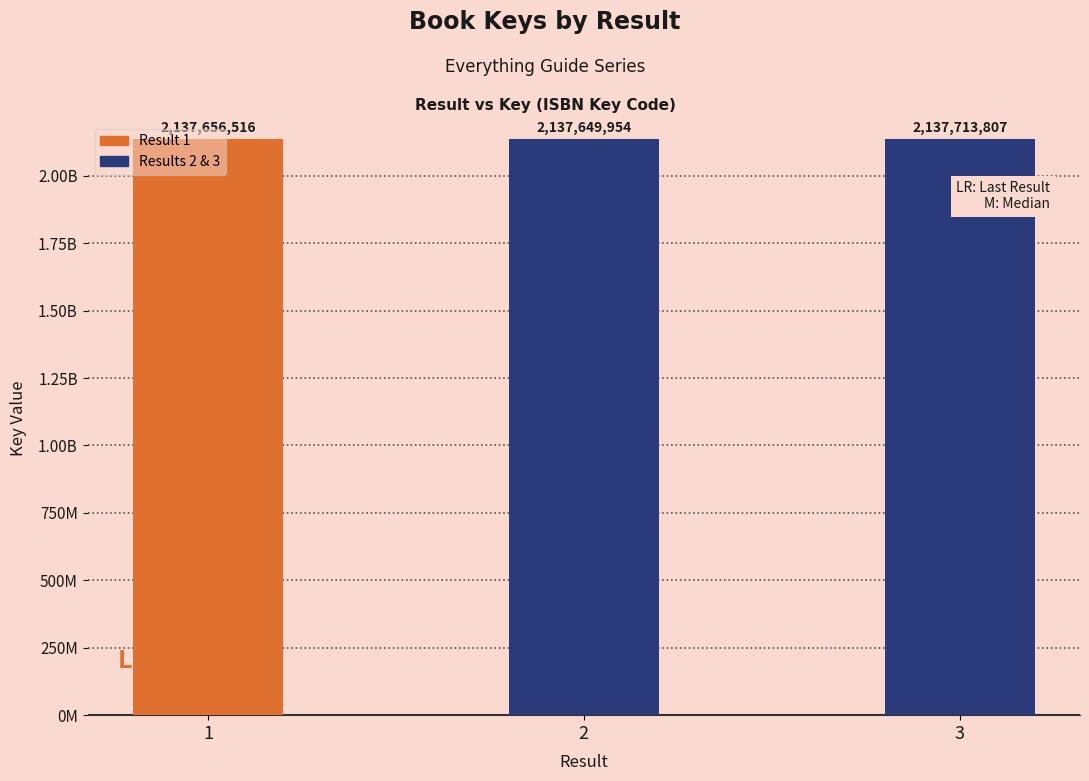

Are the bars horizontal?

No